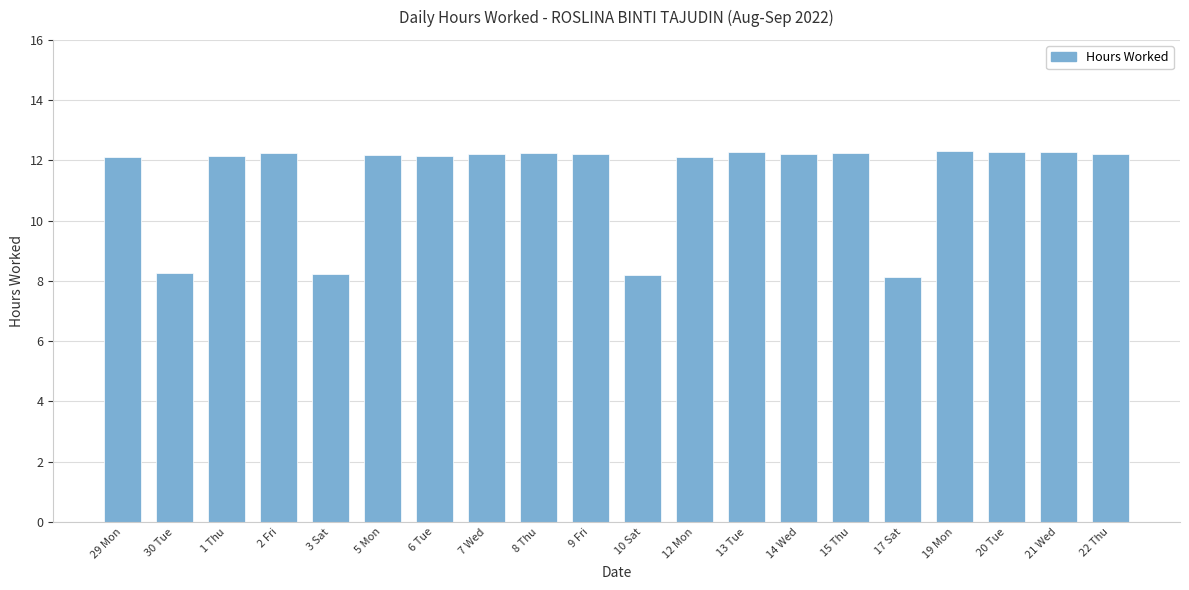

Is it true that the value at 6 Tue is 12.1?

True